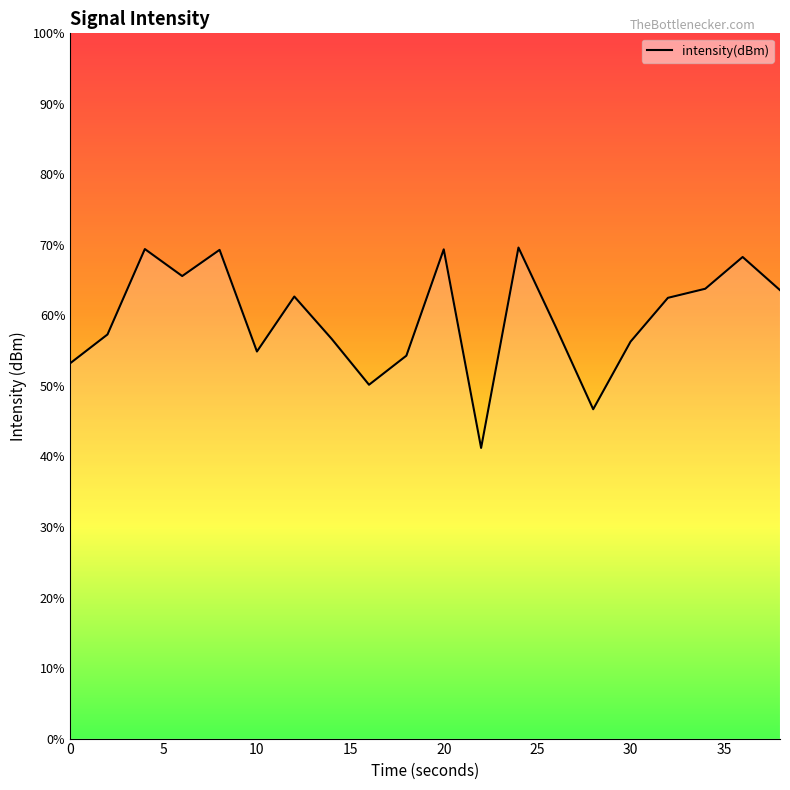

True or false: the data has more than 1 interior local peaks.

True